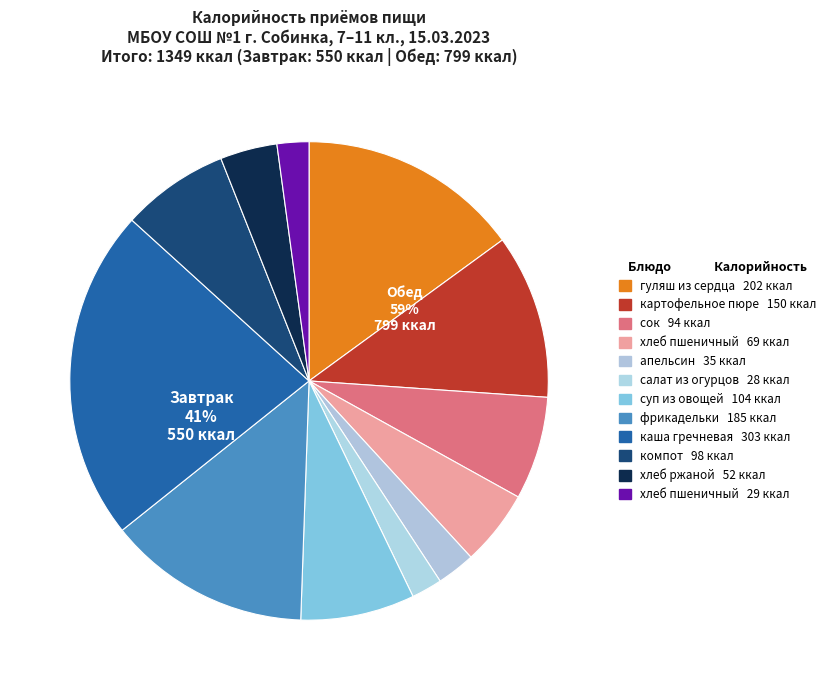

What percentage do Обед and Завтрак together represent?

100.0%